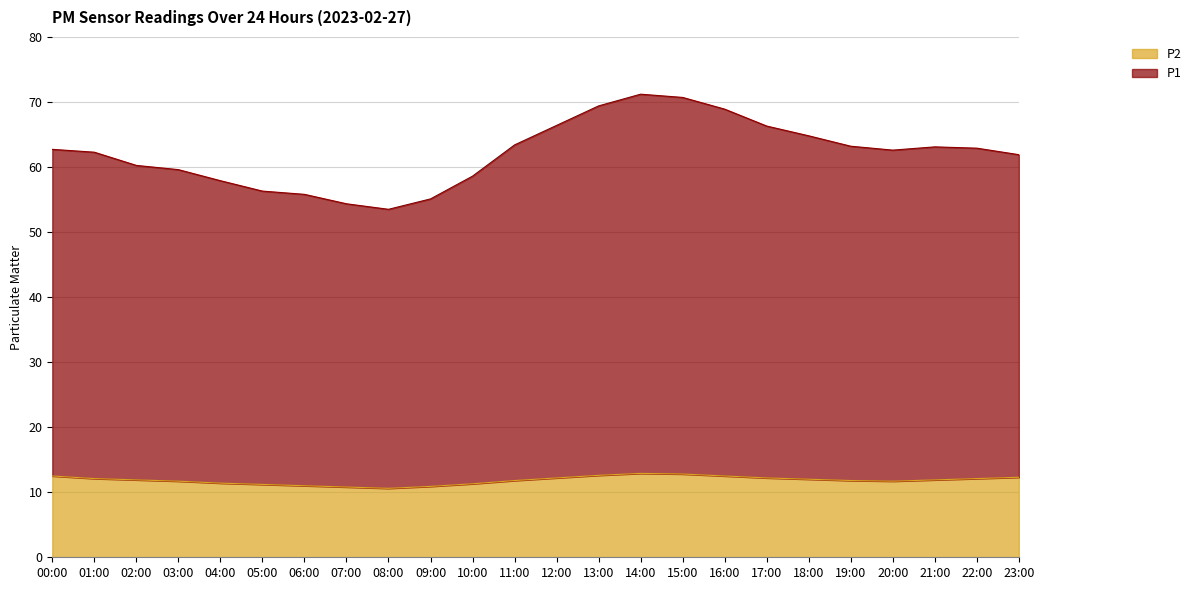

Reading right to left, what are all the values shown in this chart?

P1: 61.9	62.9	63.1	62.6	63.2	64.8	66.3	68.9	70.7	71.2	69.4	66.4	63.4	58.6	55.1	53.5	54.3	55.8	56.3	57.9	59.6	60.2	62.3	62.7
P2: 12.3	12.1	11.9	11.7	11.8	12.0	12.2	12.5	12.8	12.9	12.6	12.2	11.8	11.3	10.9	10.6	10.8	11.0	11.2	11.4	11.7	11.9	12.1	12.5